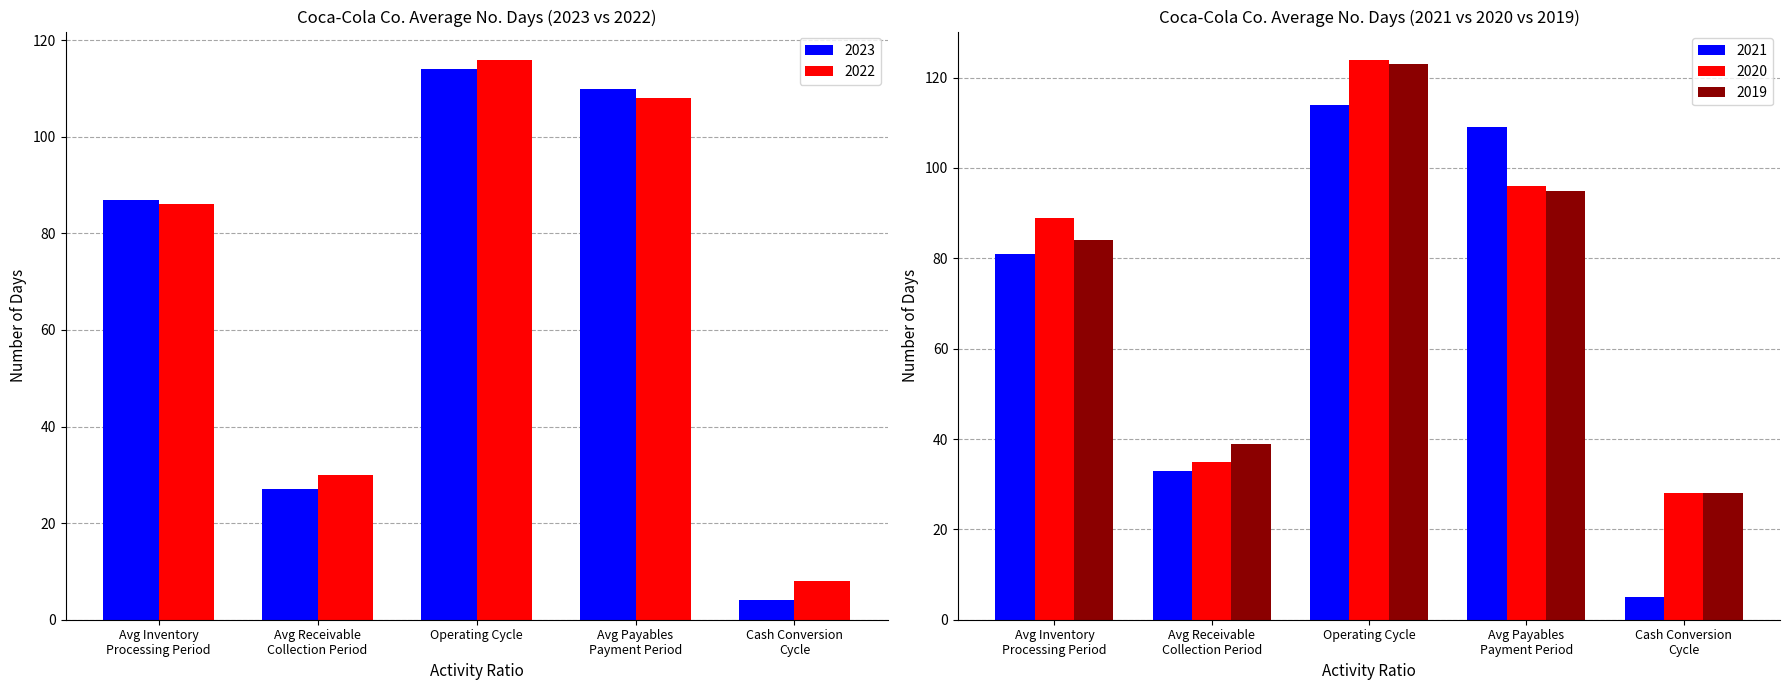

Rank the series by their maximum value, from lowest to highest.

2023, 2021, 2022, 2019, 2020